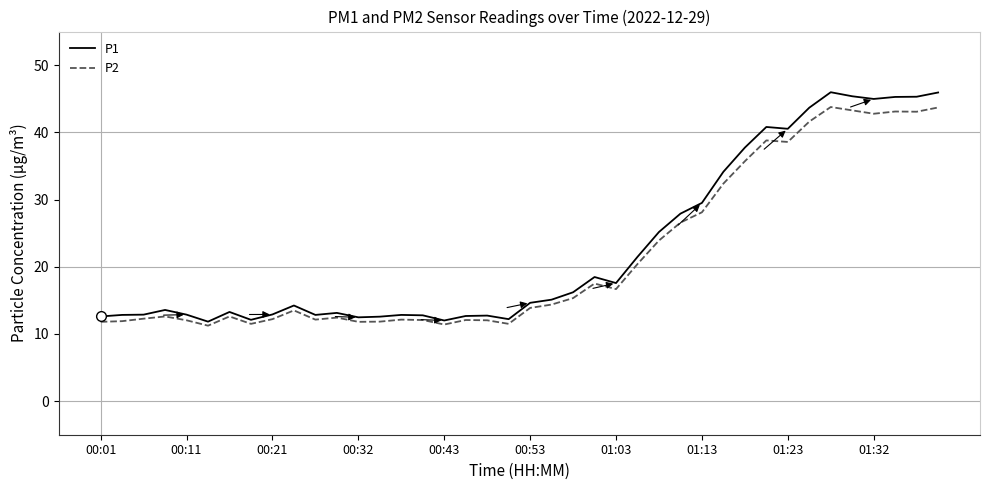

What is the highest value of the P1 series?

46.0